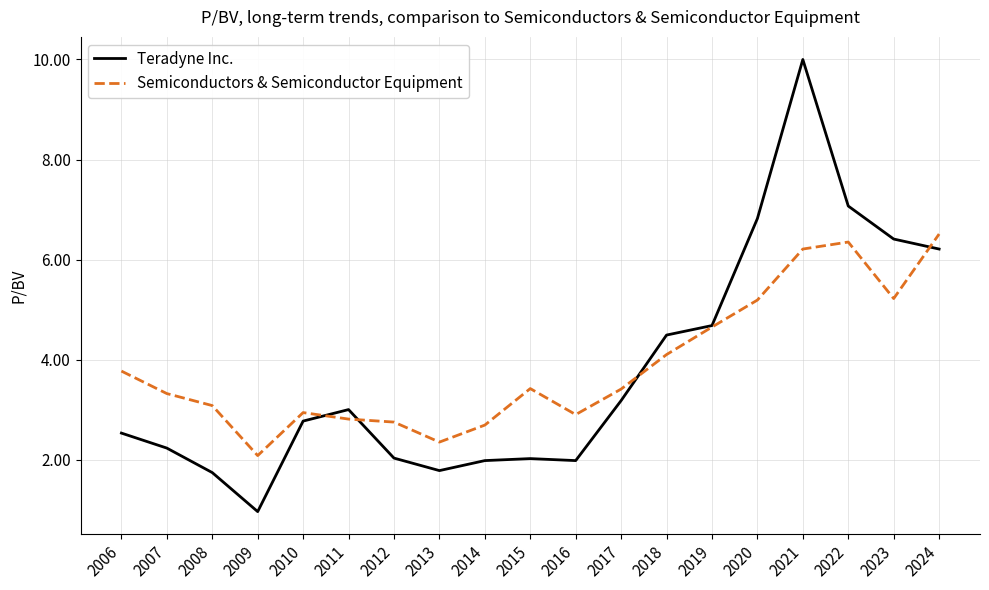

After their last crossing, which series has the higher values: Teradyne Inc. or Semiconductors & Semiconductor Equipment?

Semiconductors & Semiconductor Equipment